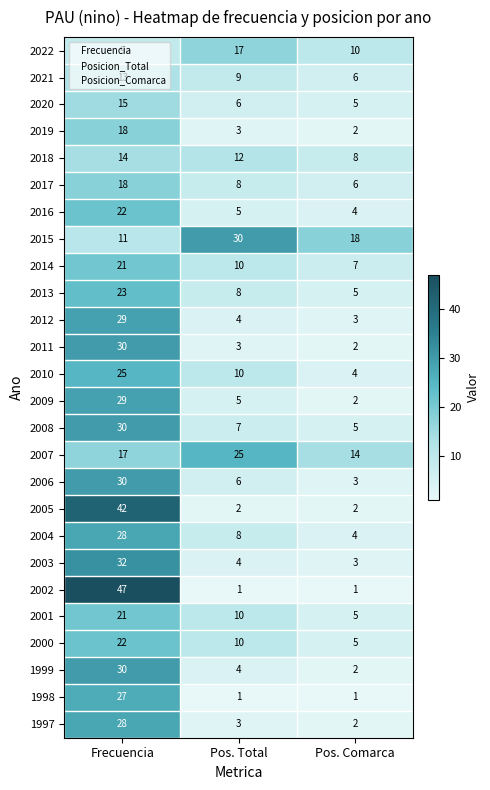

What is the difference between the maximum and minimum values in the 2006 series?

27